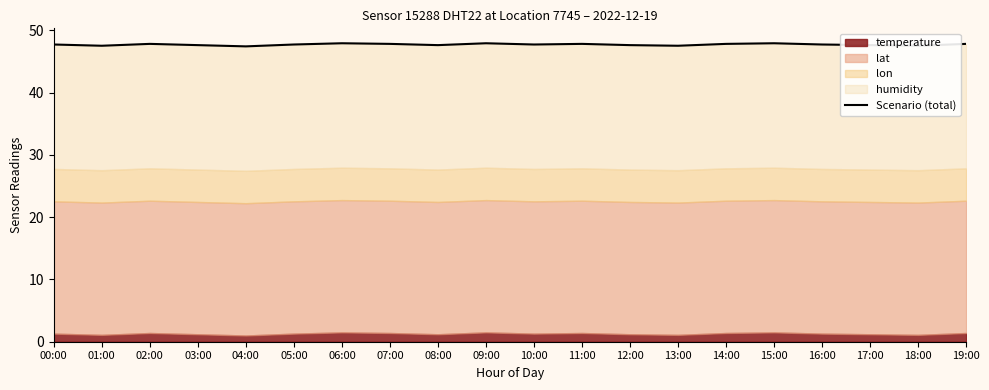

What is the ratio of the value at 09:00 to the value at 14:00?

1.0